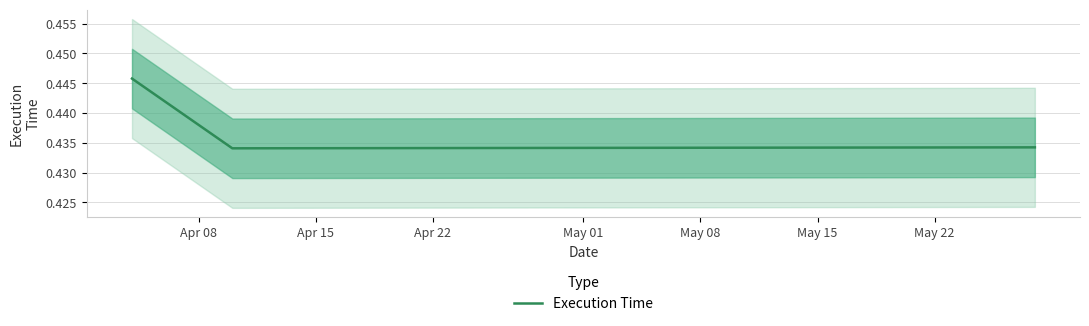

Count the number of categories in the chart.

3